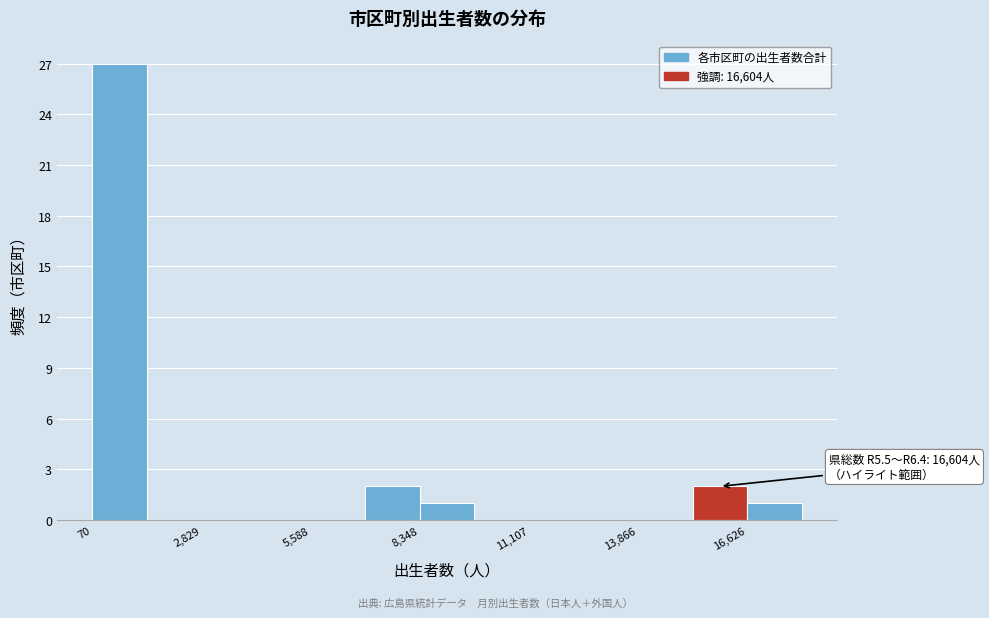

Read against the x-axis, roughly where is the centre of the tallest bar?

1000